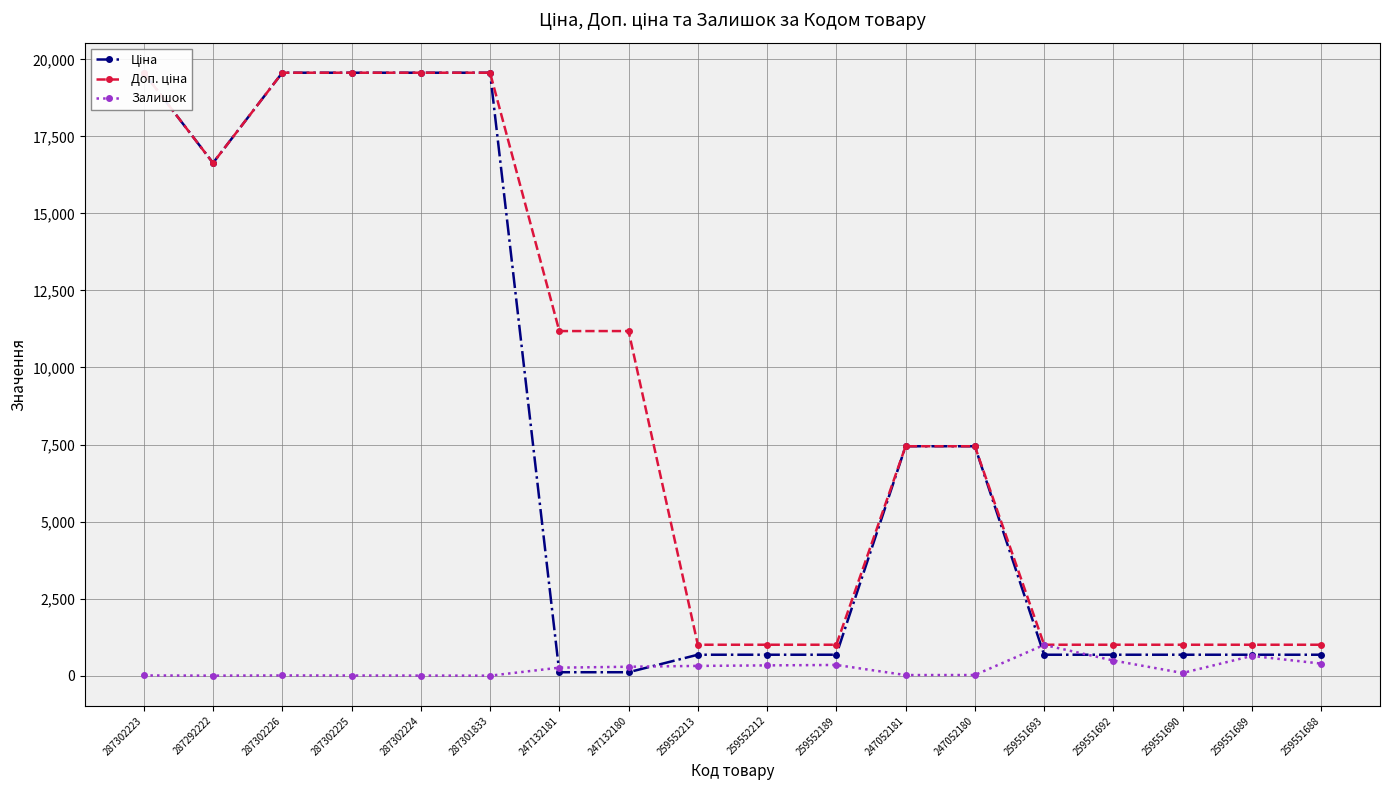

How many values in Залишок are above zero?

17